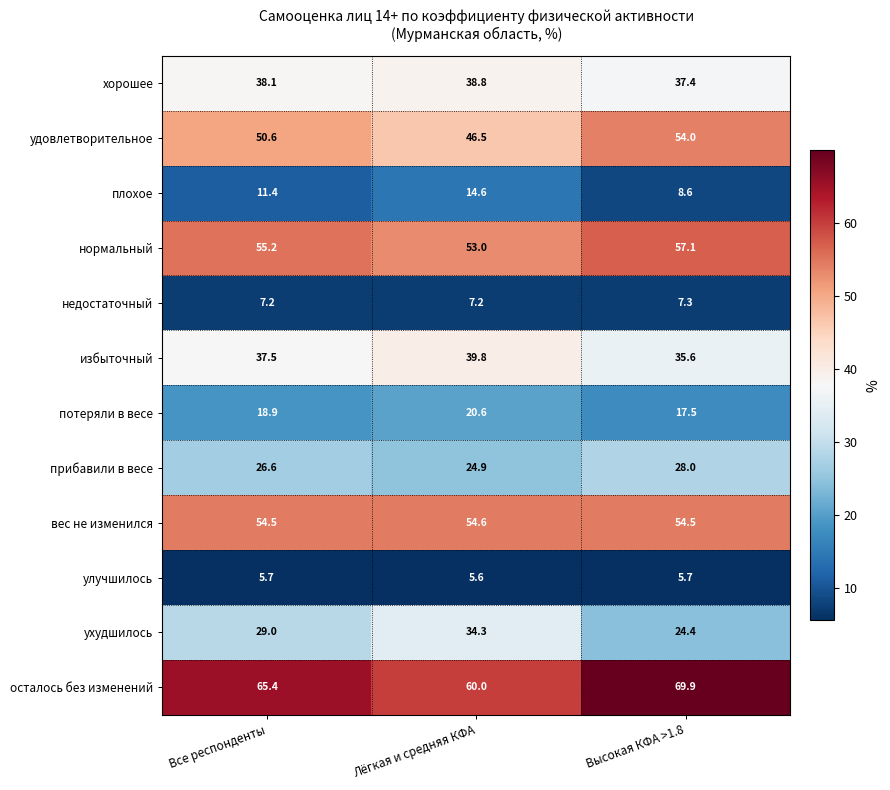

Where is осталось без изменений nearest to the value 64?

Все респонденты